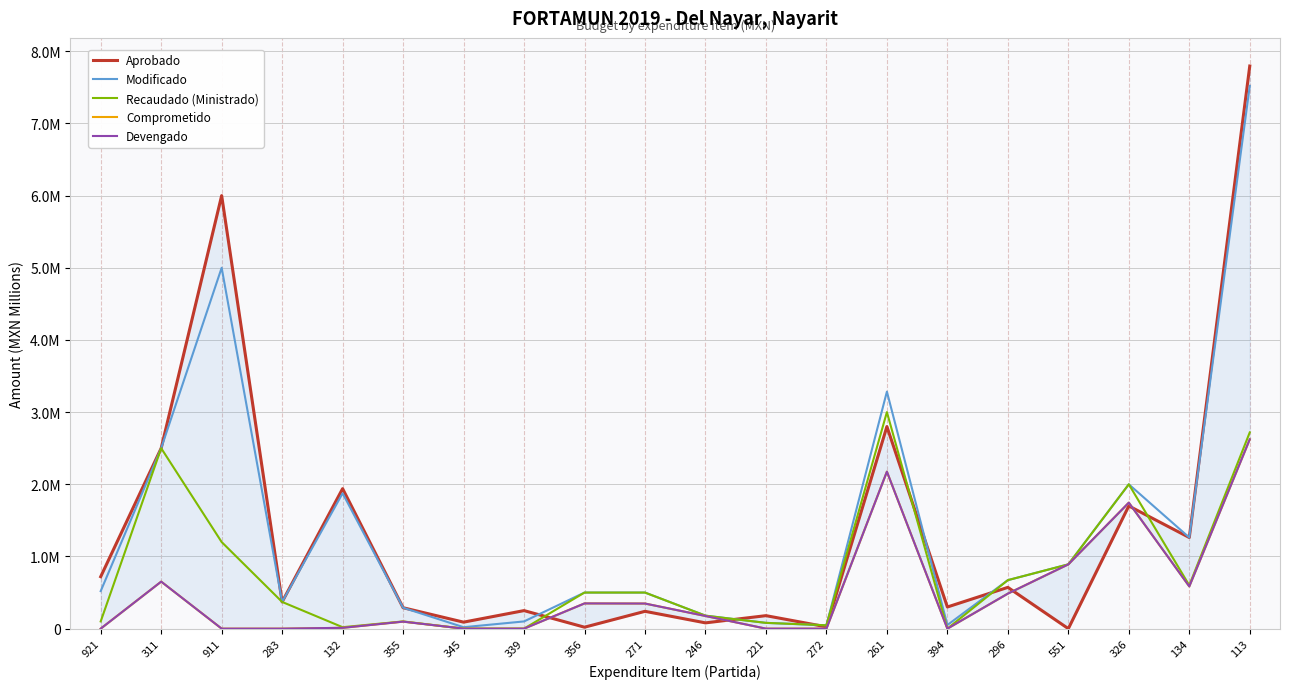

True or false: Comprometido has more than 1 interior local peaks.

True